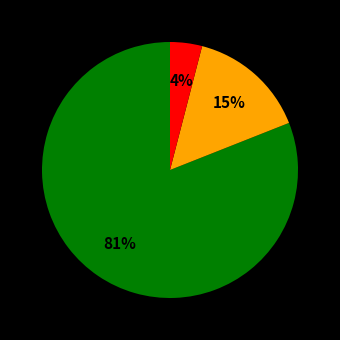

To the nearest percent, what is the average slice percentage?

33%